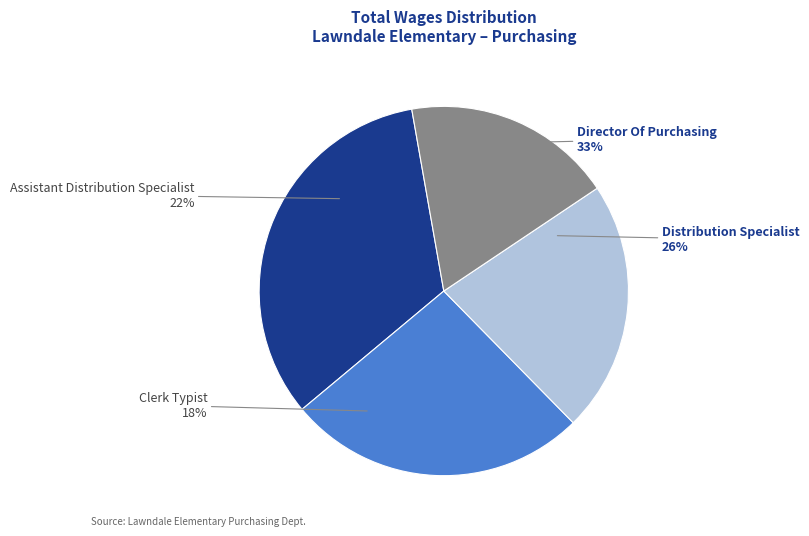

Is it true that Director Of Purchasing is 33% of the pie?

True